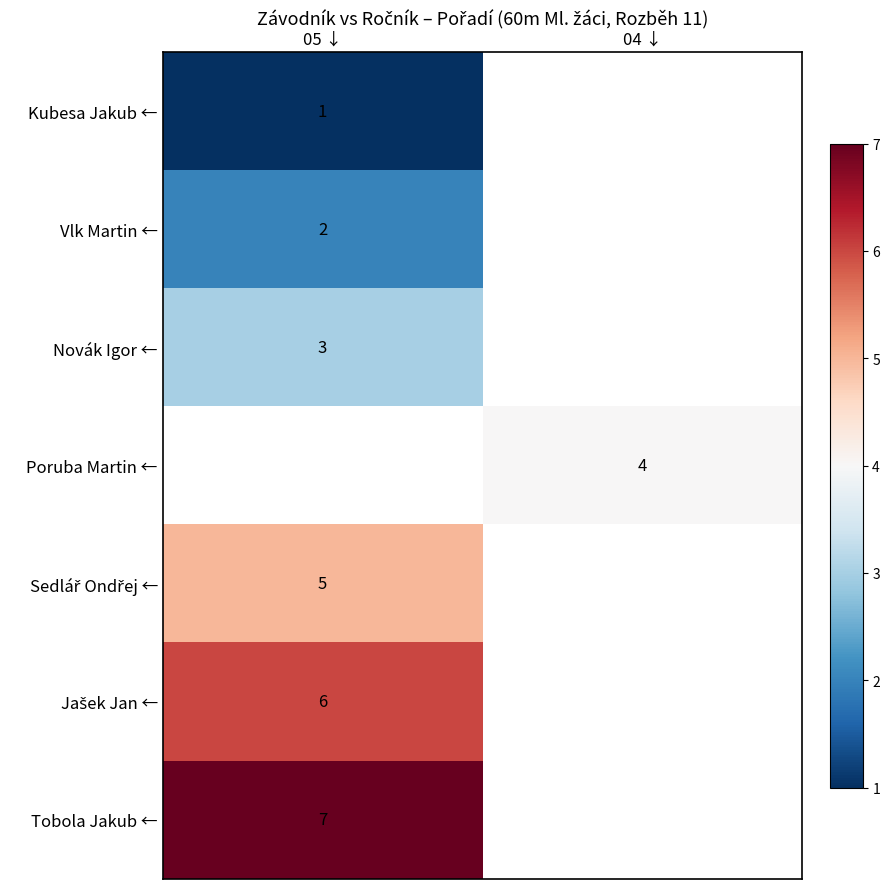

The value of Vlk Martin ← at 05 ↓ is 2. True or false?

True